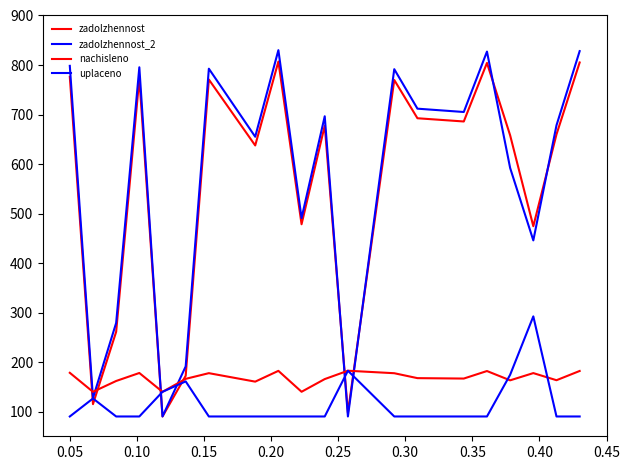

Is this an area chart (filled region under the line)?

No